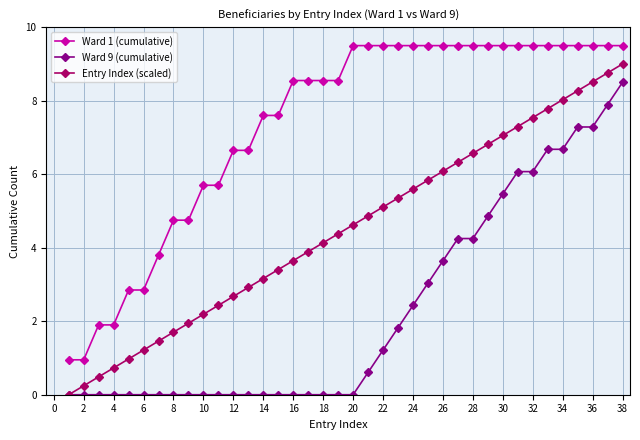

Is this an area chart (filled region under the line)?

No